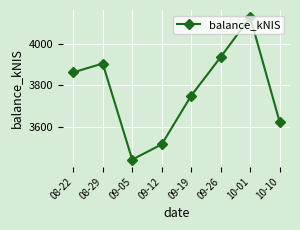

How many points are higher than both their immediate neighbors (excluding endpoints)?

2